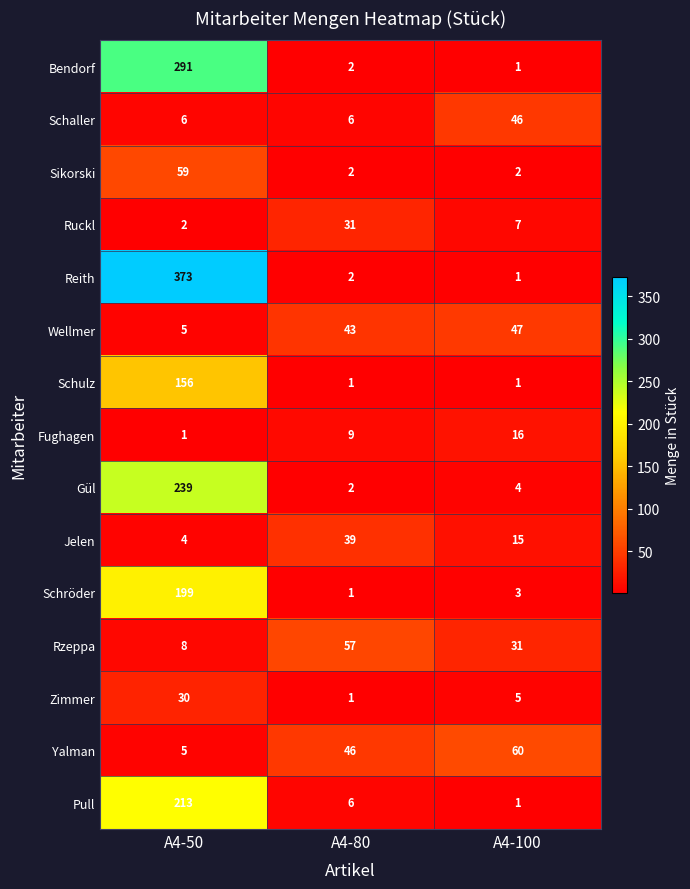

List the series in order of their peak value, highest first.

Reith, Bendorf, Gül, Pull, Schröder, Schulz, Yalman, Sikorski, Rzeppa, Wellmer, Schaller, Jelen, Ruckl, Zimmer, Fughagen